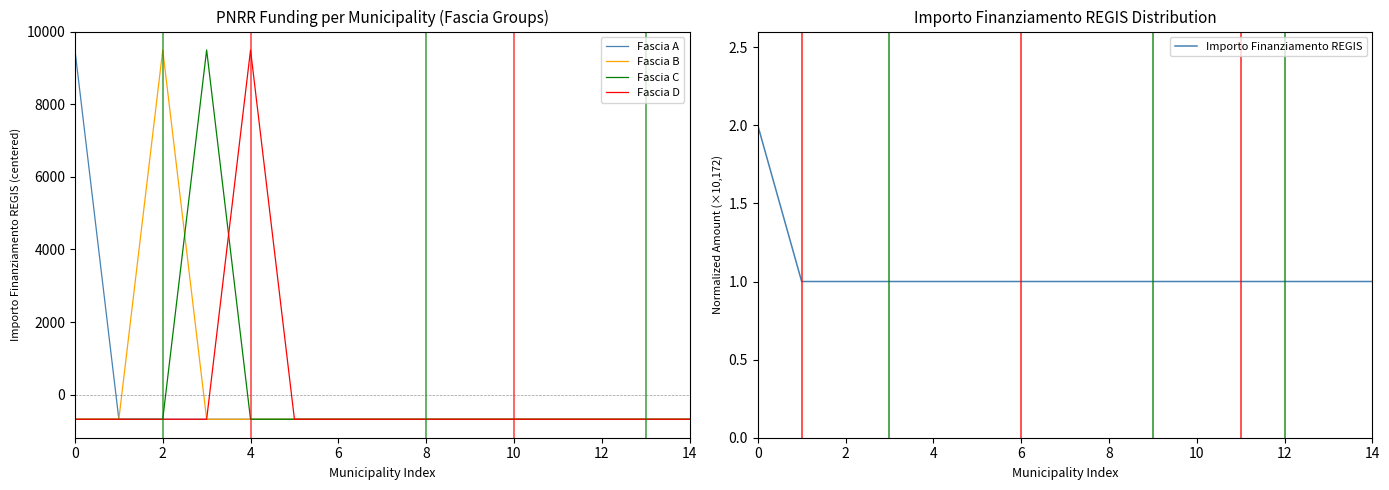

Which series has the widest spread of values?

Fascia A